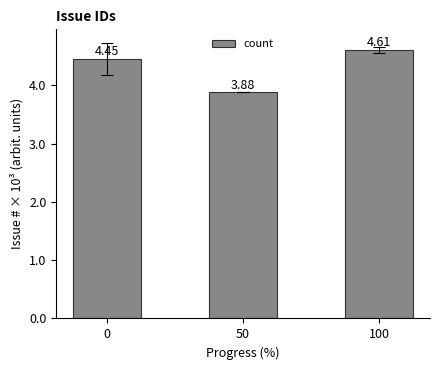

Are the bars horizontal?

No